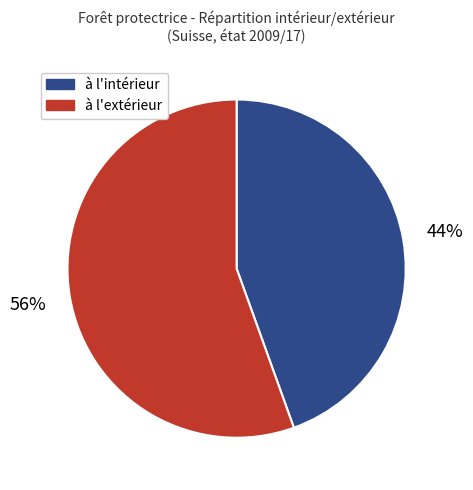

Is there a majority slice in this chart?

Yes